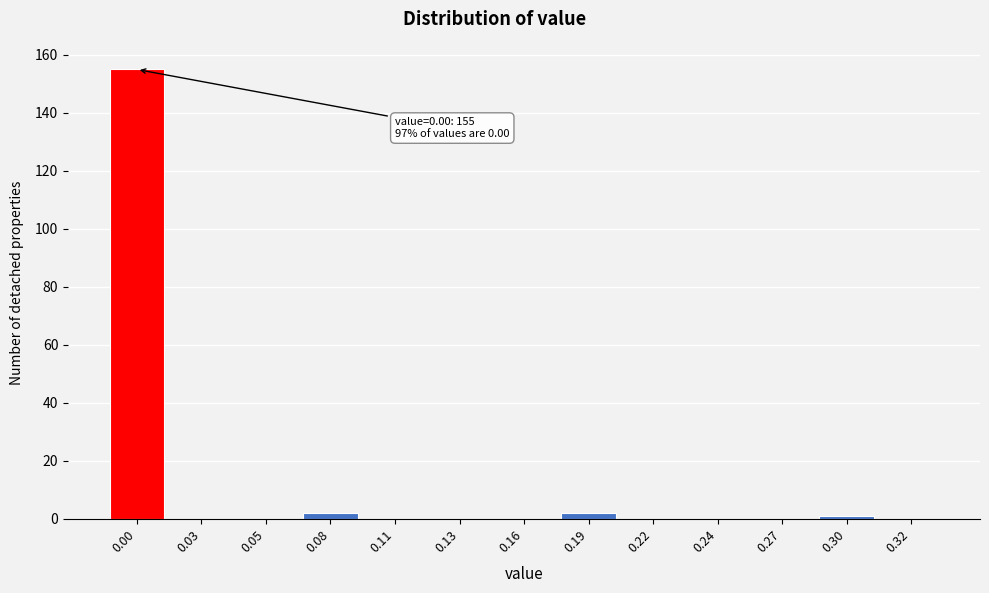

Reading right to left, extract all data points from this chart.

0.32=0	0.30=1	0.27=0	0.24=0	0.22=0	0.19=2	0.16=0	0.13=0	0.11=0	0.08=2	0.05=0	0.03=0	0.00=155